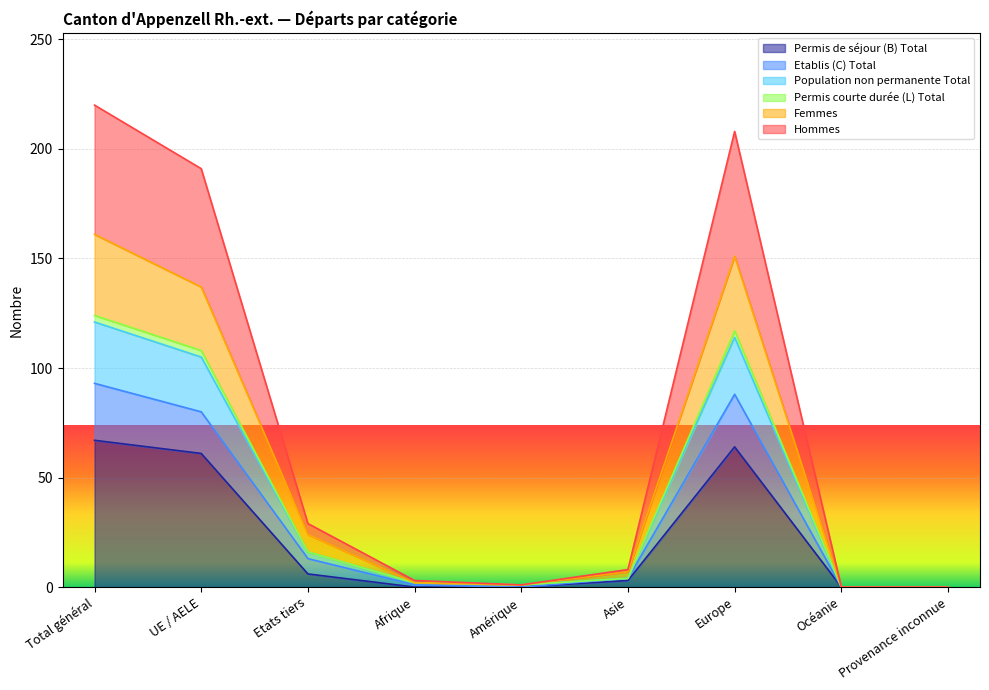

At which category does Permis courte durée (L) Total reach its first local peak?

Europe